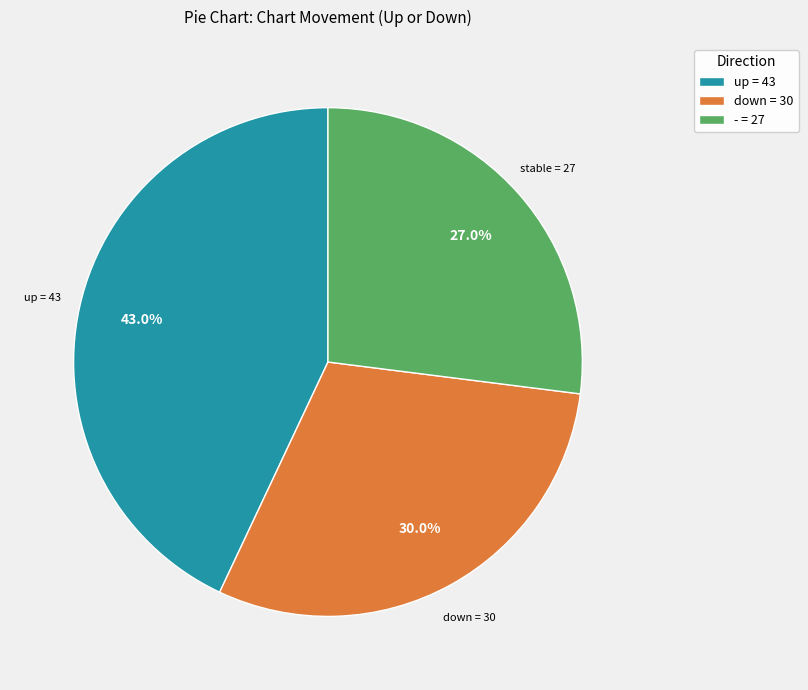

To the nearest percent, what is the combined percentage of down and -?

57%